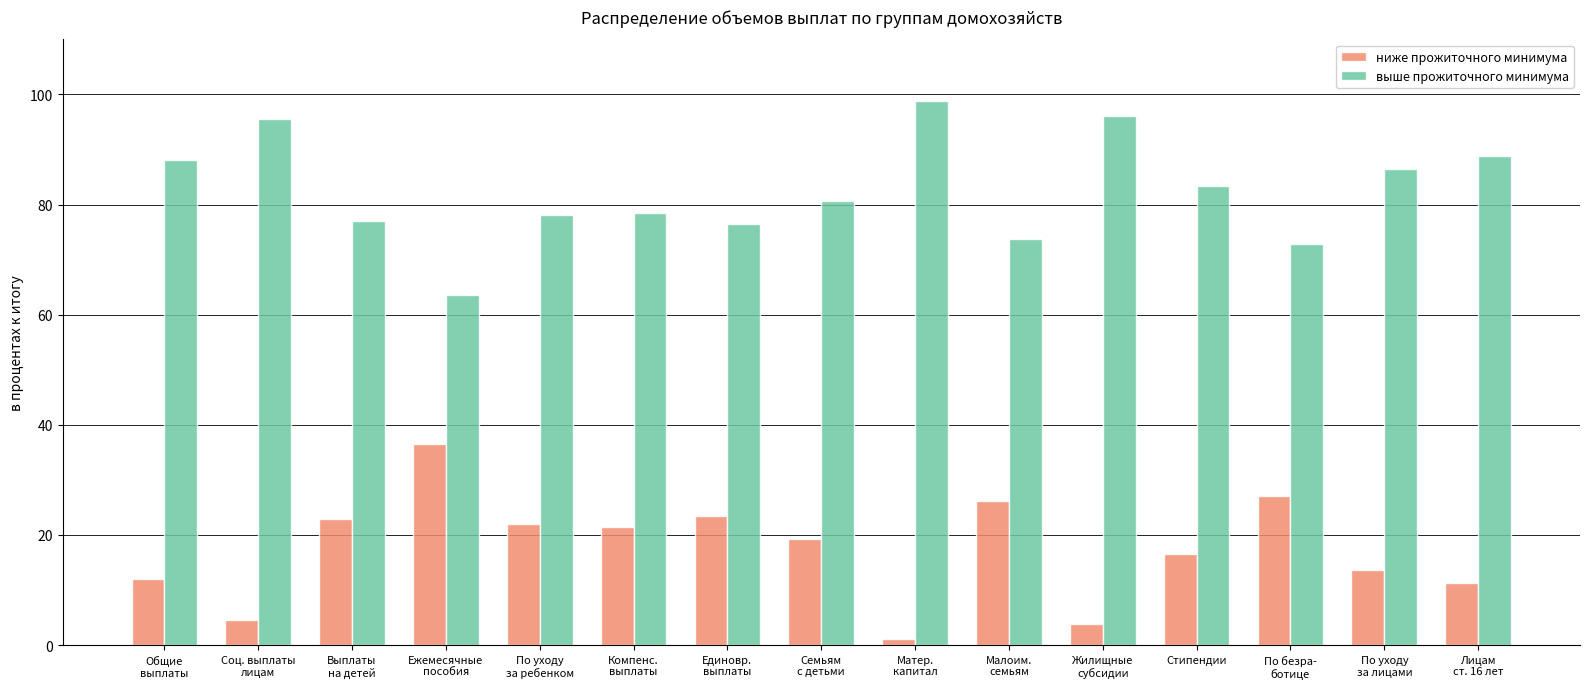

List the series in order of their peak value, lowest first.

ниже прожиточного минимума, выше прожиточного минимума